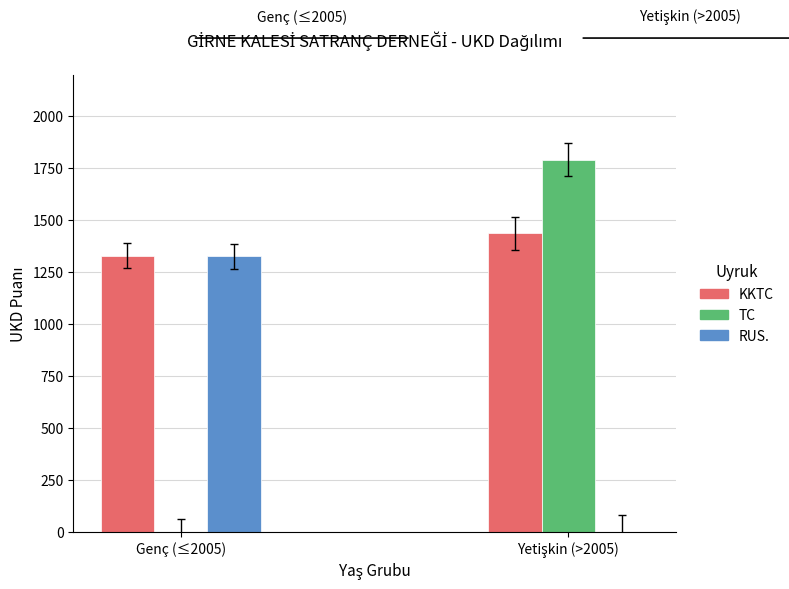

What is the spread (max minus min) of values at Genç (≤2005)?

1329